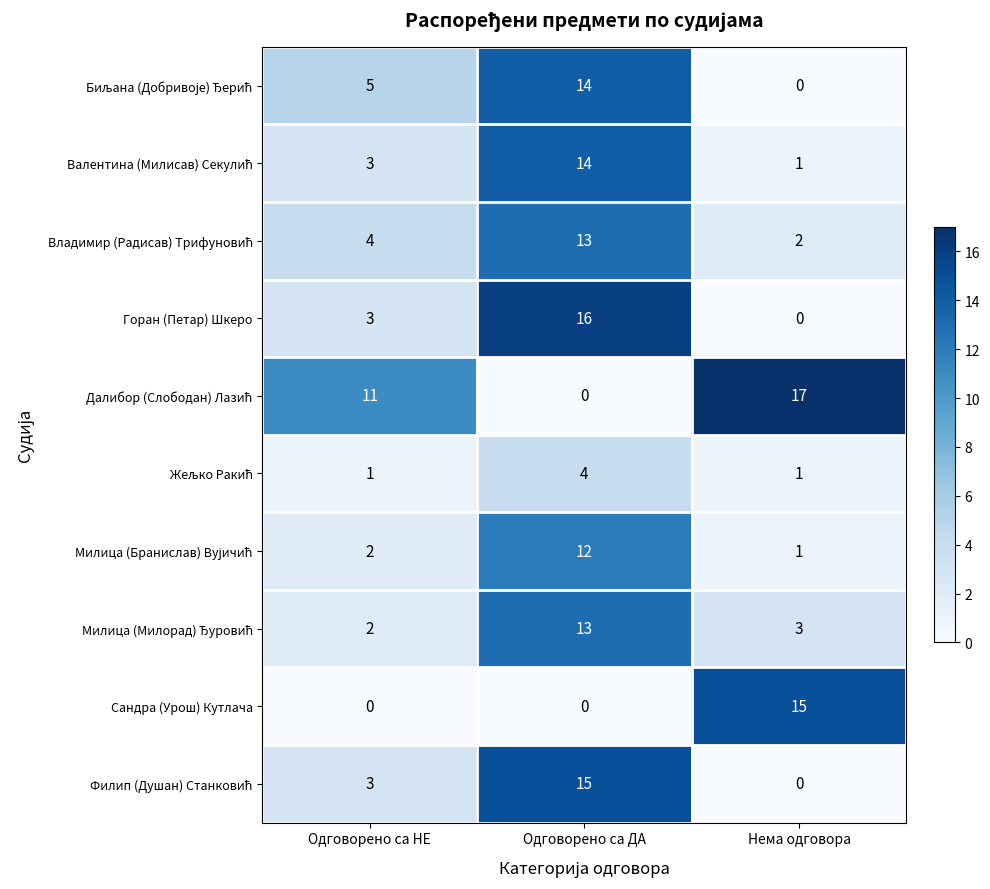

Which label corresponds to the largest value in the chart?

Нема одговора